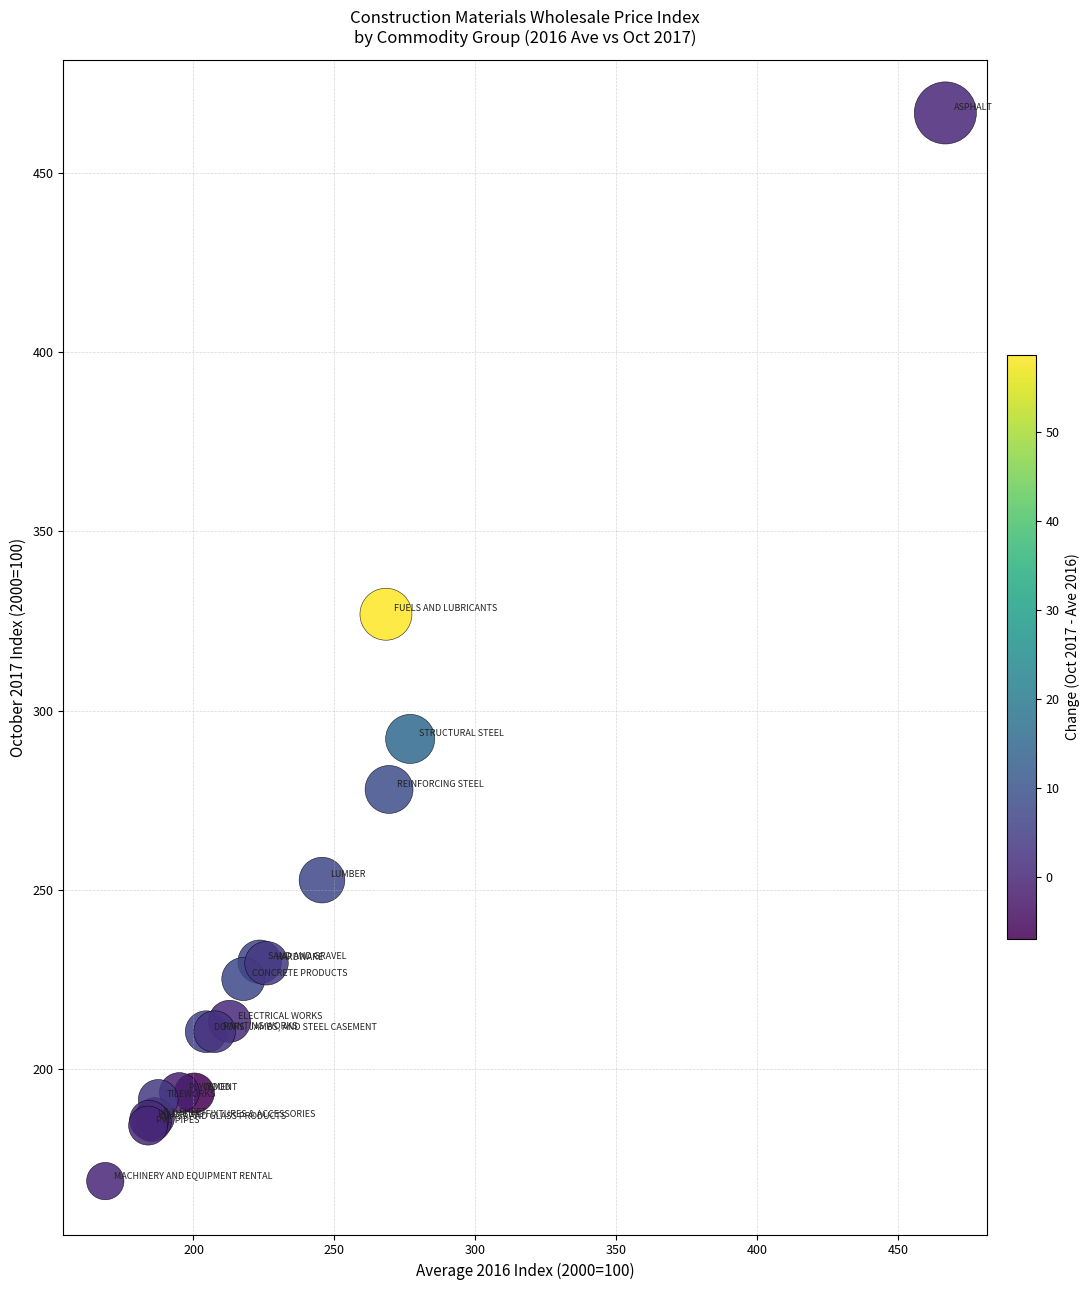

What Y value in the scatter plot is closest to 317?

326.9